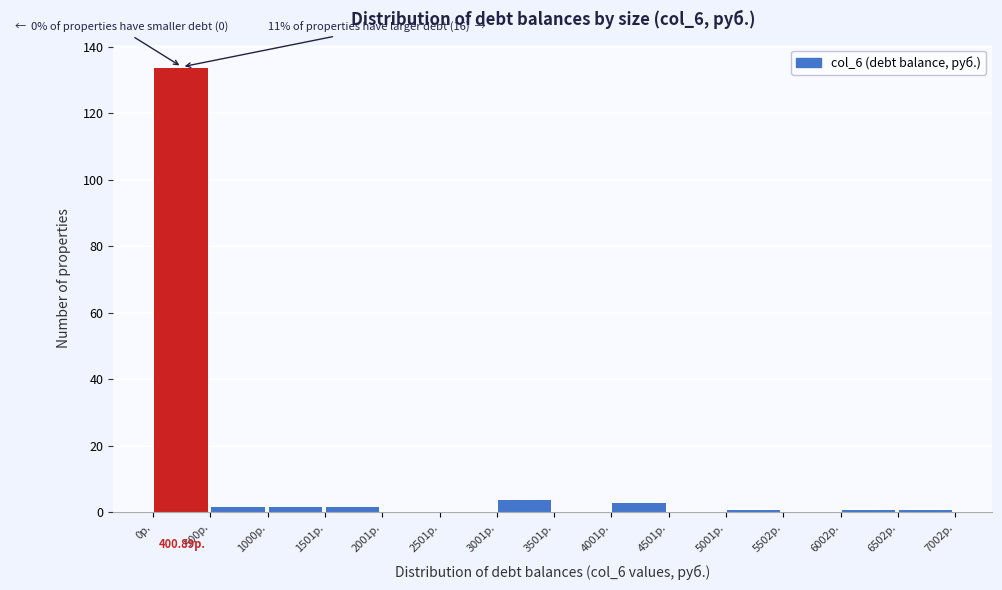

Which range on the x-axis has the tallest bar?

0 to 500